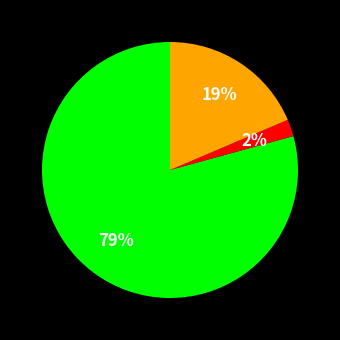

To the nearest percent, what is the difference between the largest and smallest slice percentages?

77%